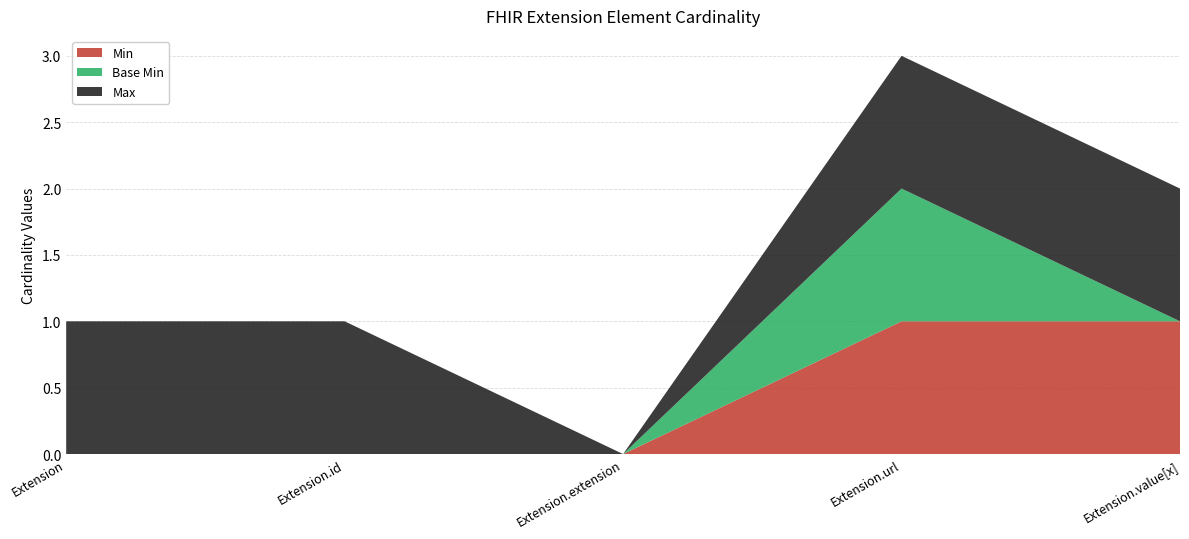

Reading right to left, list all the values displayed in this chart.

Max: 1	1	0	1	1
Base Min: 0	1	0	0	0
Min: 1	1	0	0	0